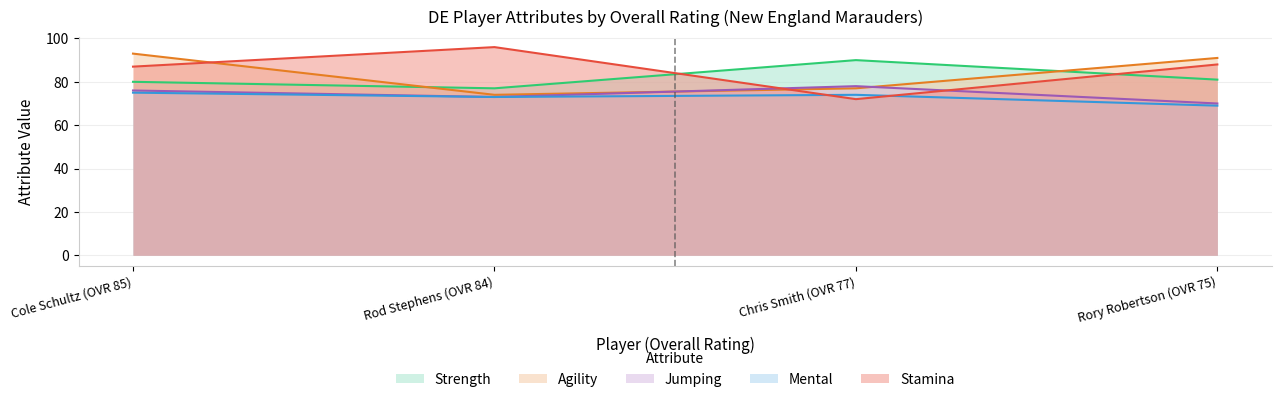

True or false: jumping has a value of 122 at Cole Schultz (OVR 85).

False